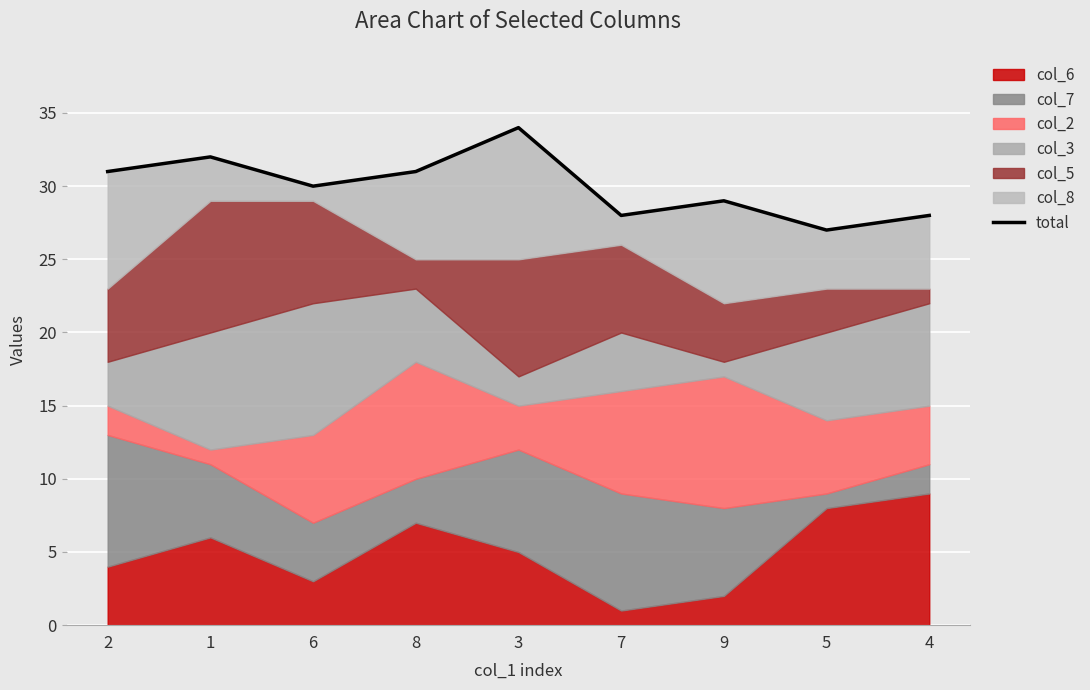

Rank the categories by value from lowest to highest.

5, 7, 4, 9, 6, 2, 8, 1, 3